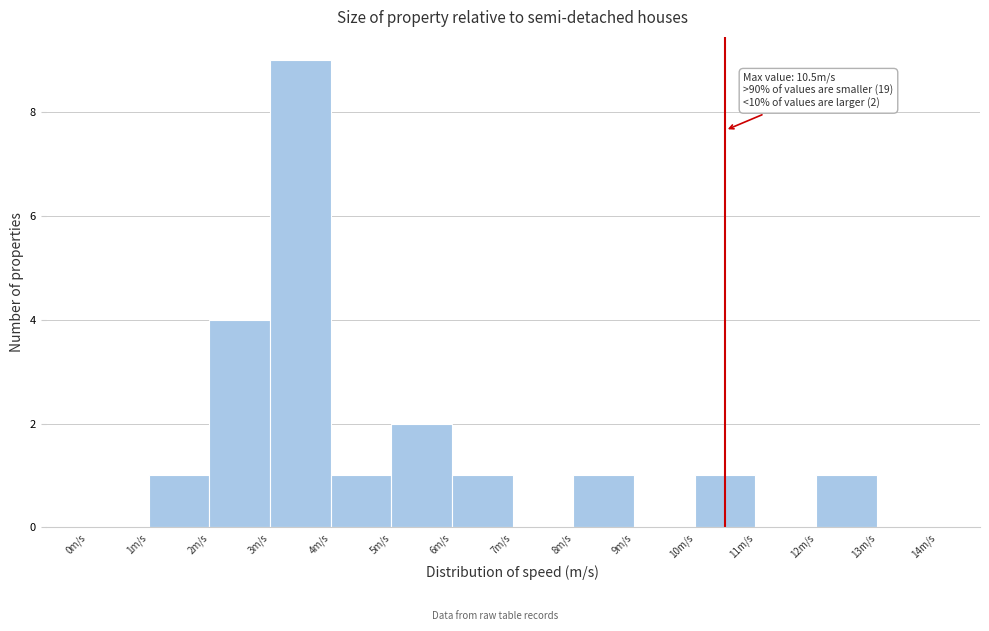

Which range on the x-axis has the tallest bar?

3 to 4